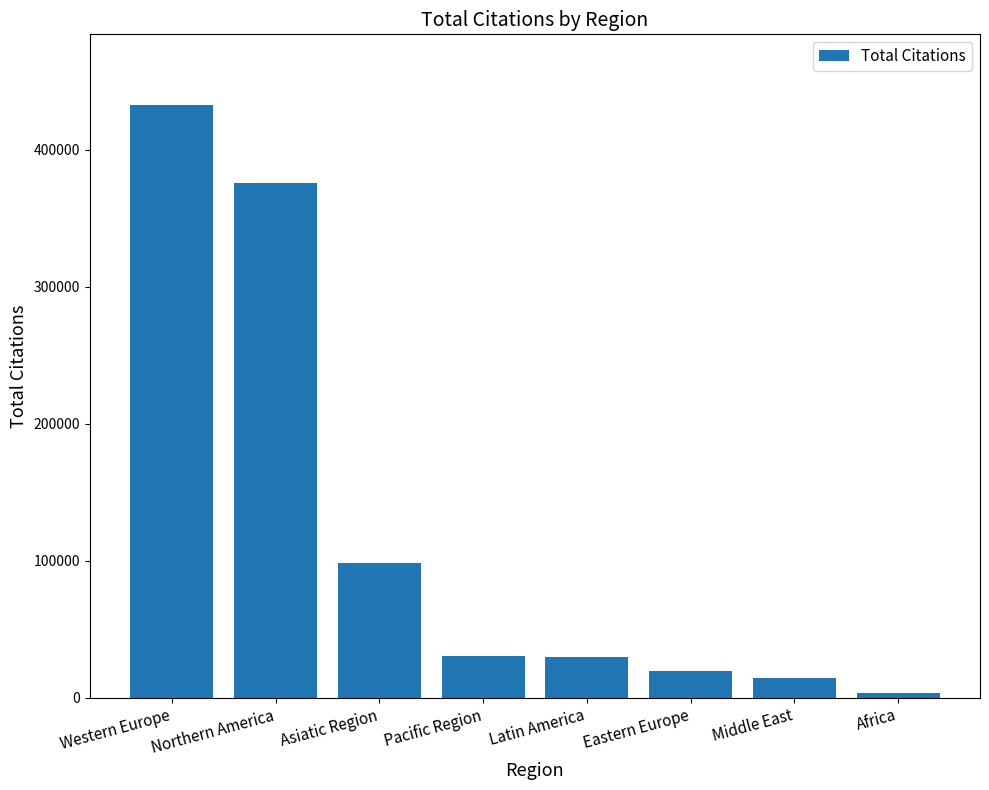

At which label is the value closest to 217984?

Asiatic Region